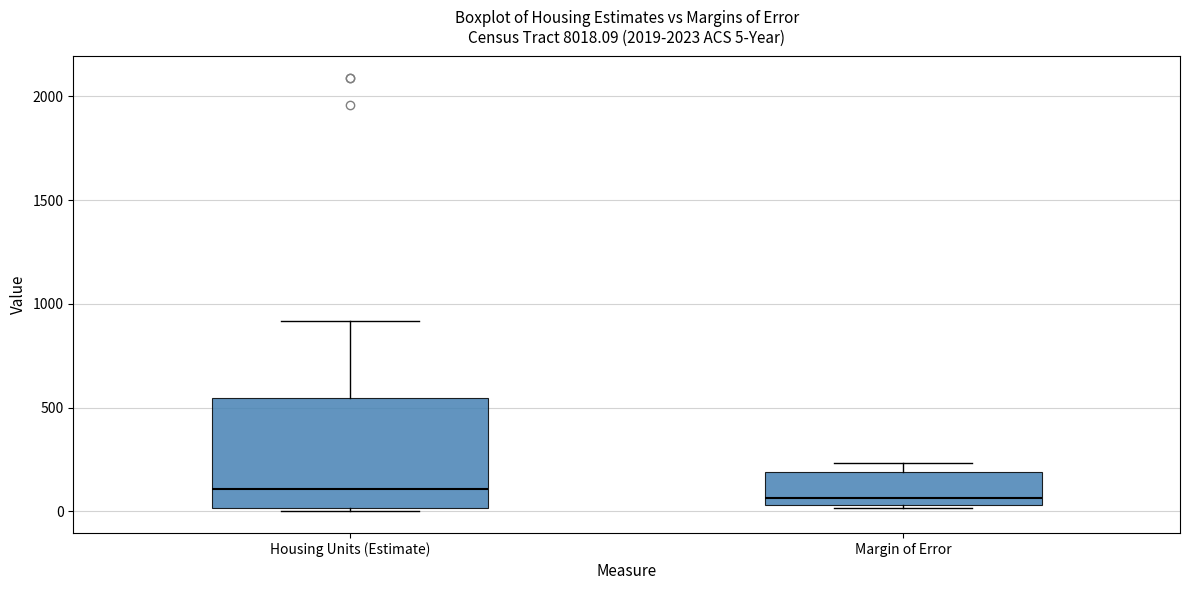

Comparing the boxes themselves (not the whiskers), which one is the tallest?

Housing Units (Estimate)